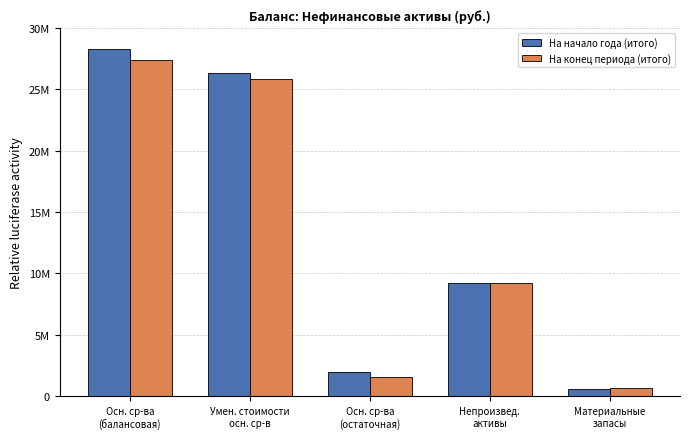

Rank the series by their average value, from lowest to highest.

На конец периода (итого), На начало года (итого)